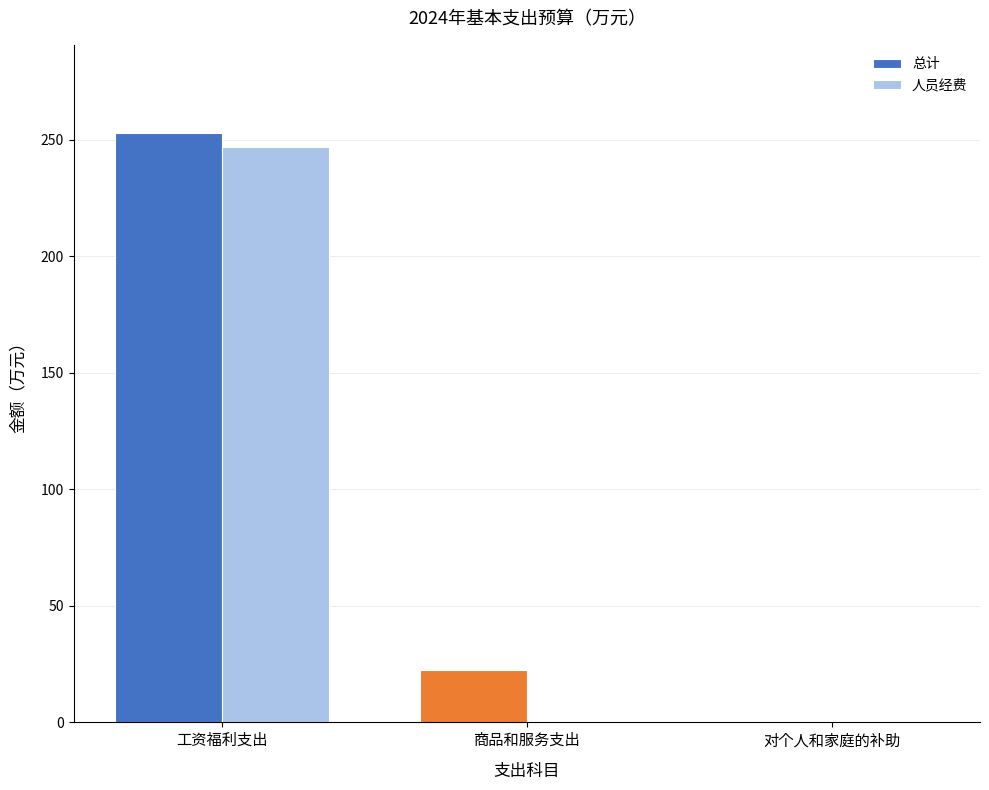

Which series has the widest spread of values?

总计